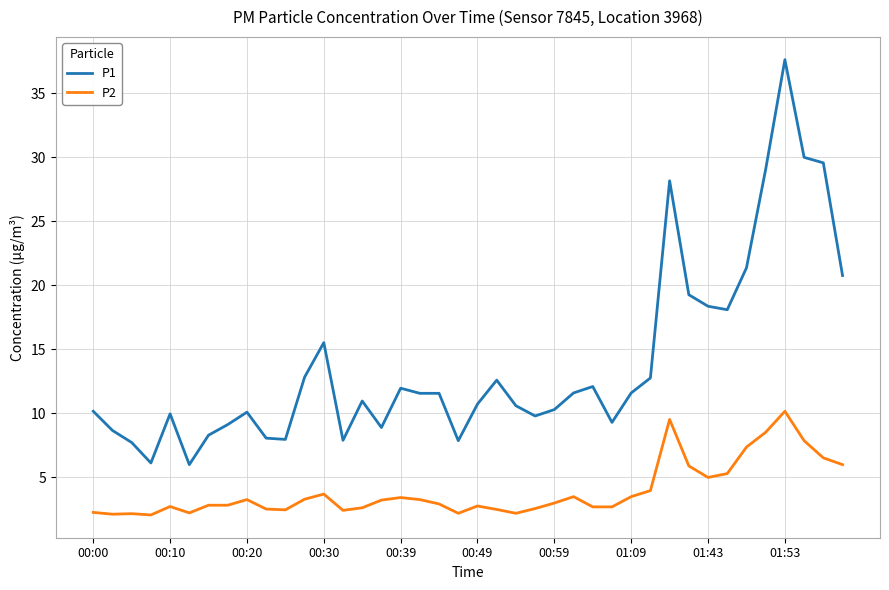

What is the difference between the maximum and minimum values in the P2 series?

8.1